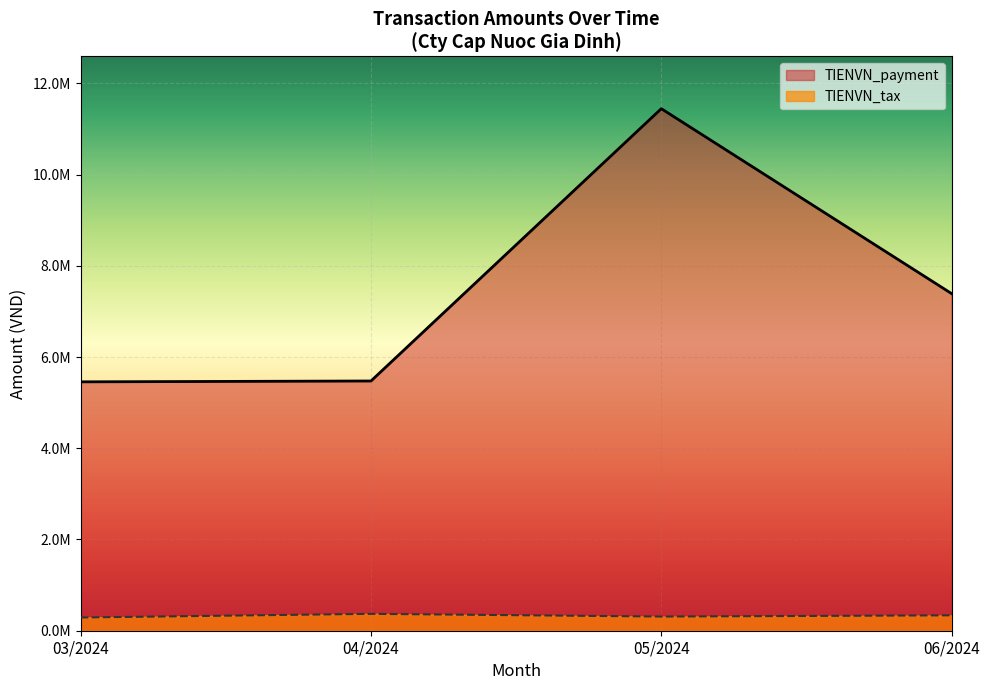

Which series has the largest total across all categories?

TIENVN_payment